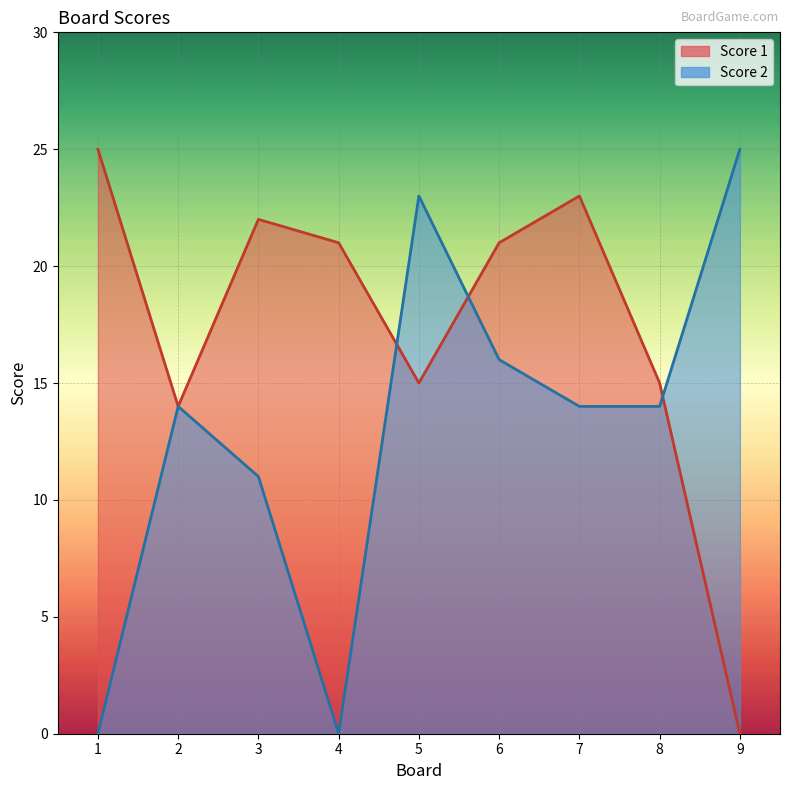

Read the Score 2 value at 5, to the nearest 5.

25